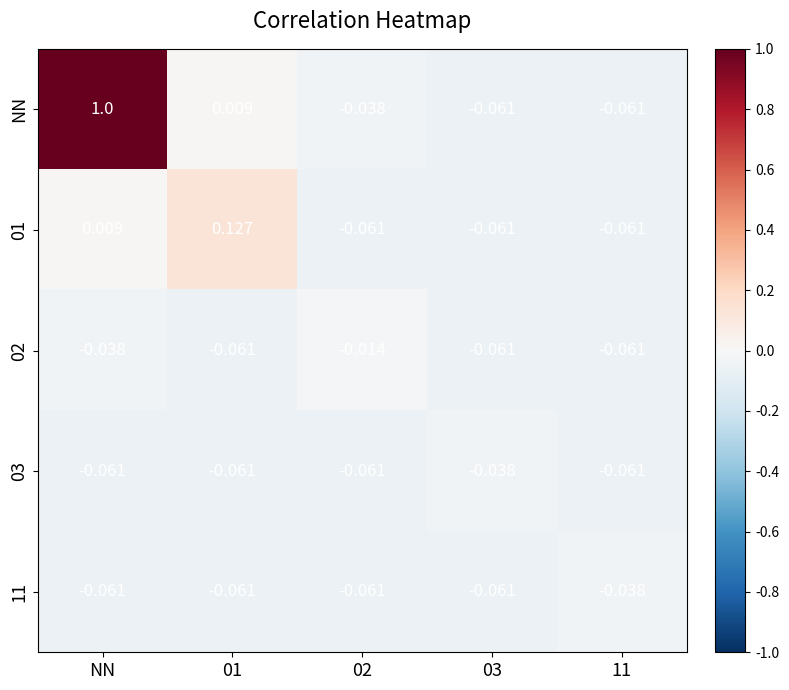

Which series has the widest spread of values?

NN